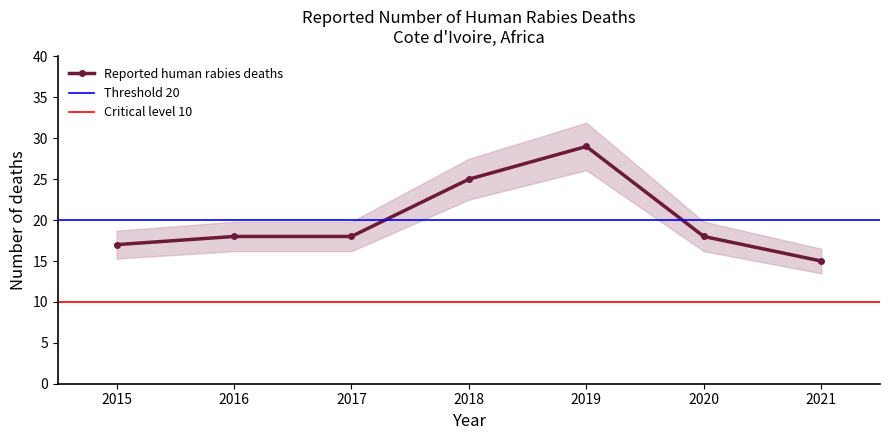

The chart shows a value of 29 at 2019. True or false?

True